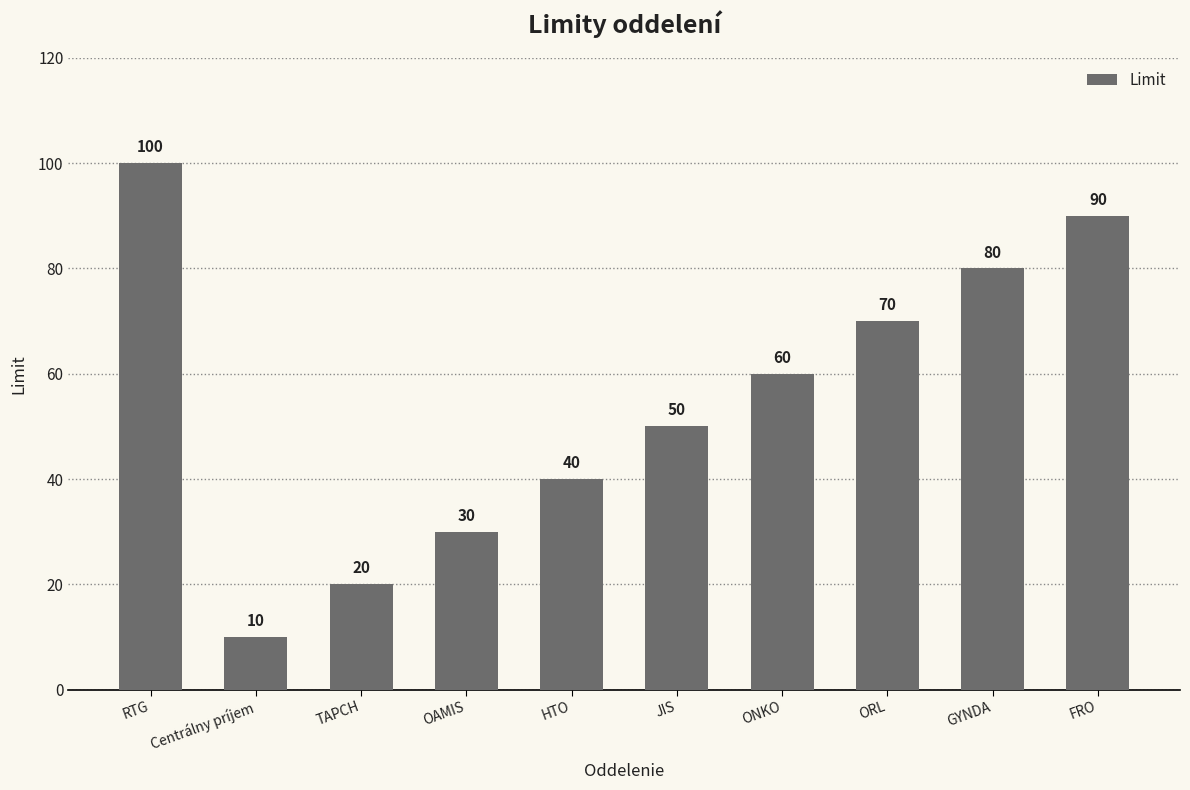

Rank the categories by value from lowest to highest.

Centrálny príjem, TAPCH, OAMIS, HTO, JIS, ONKO, ORL, GYNDA, FRO, RTG